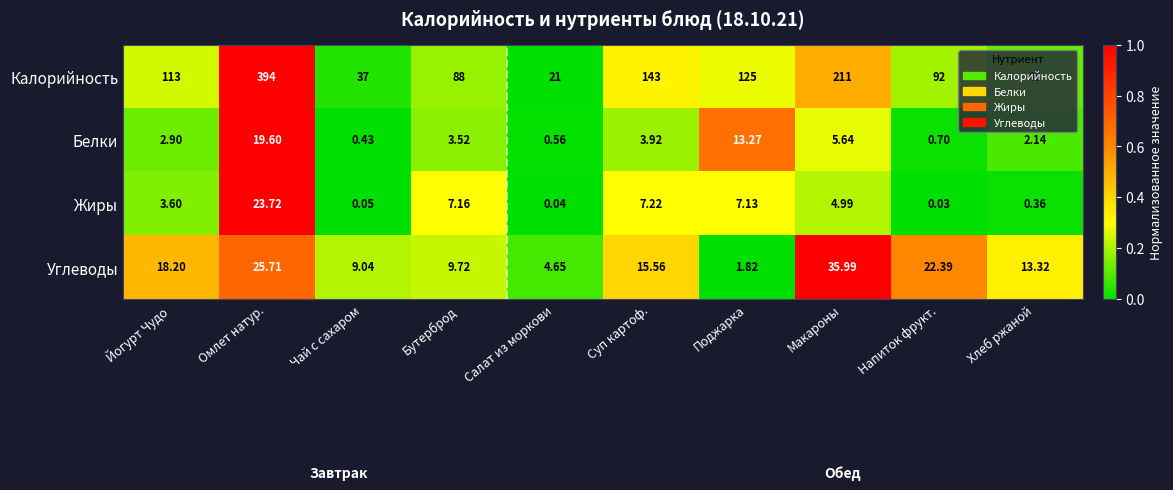

How many distinct data groups are displayed?

4